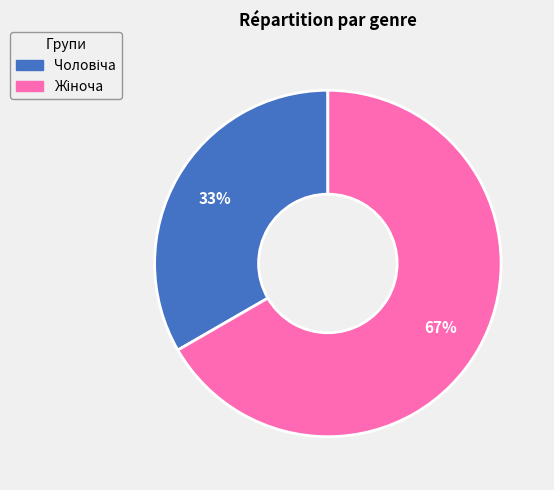

To the nearest percent, what is the average slice percentage?

50%